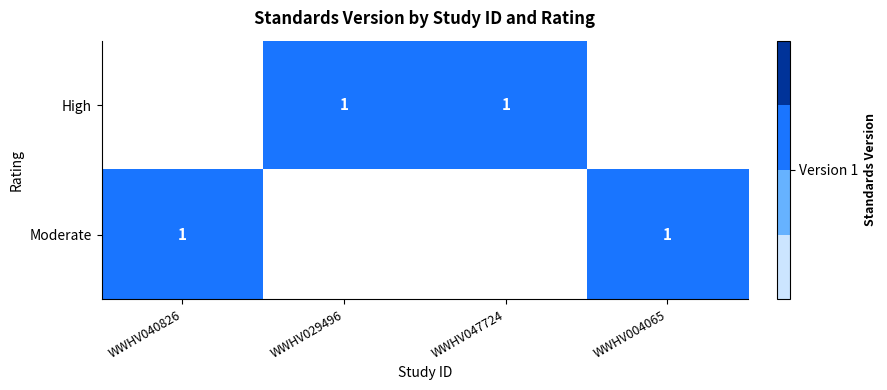

Which category has the lowest value in the High series?

WWHV040826